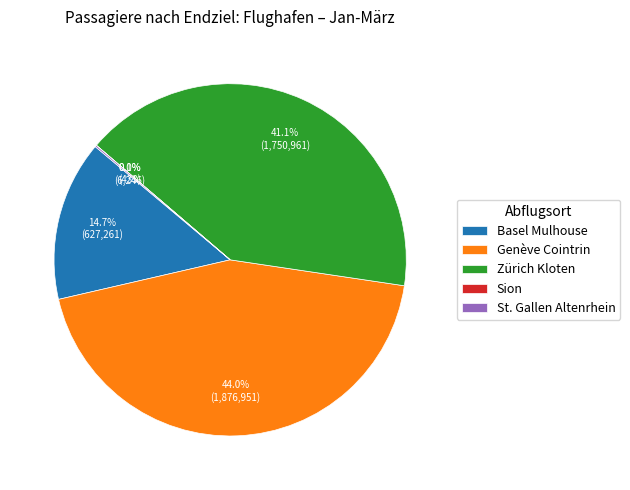

What portion of the pie excludes Basel Mulhouse?

85.3%